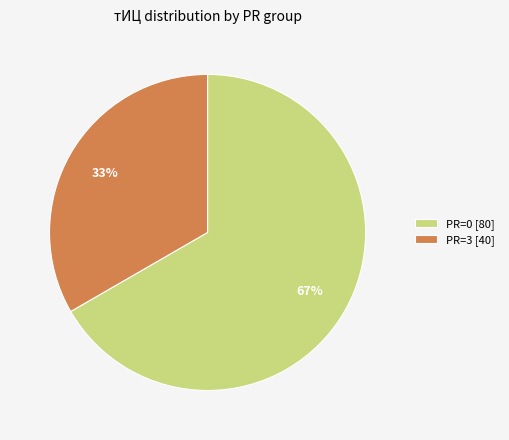

True or false: PR=3 [40] accounts for 33% of the total.

True